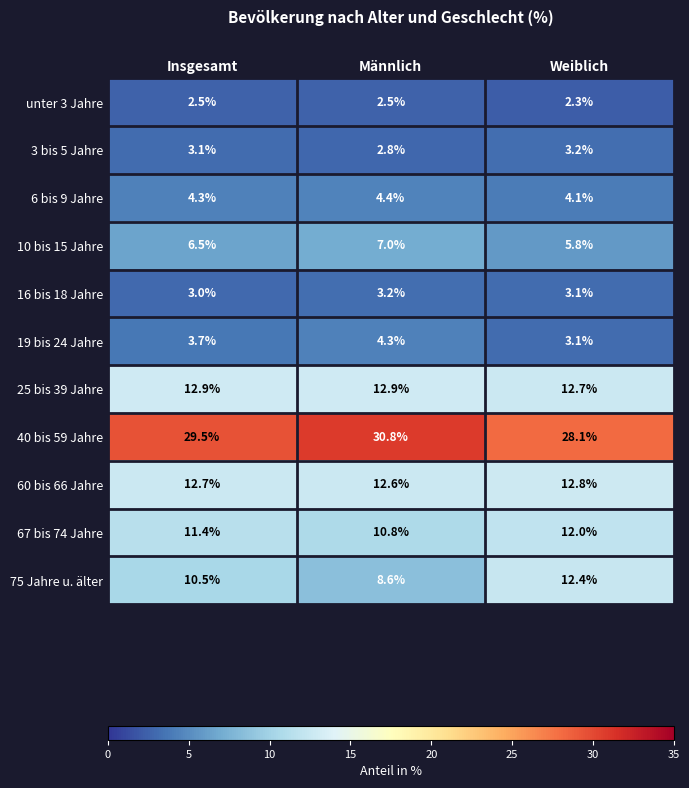

At which category is the sum across all series the highest?

Insgesamt